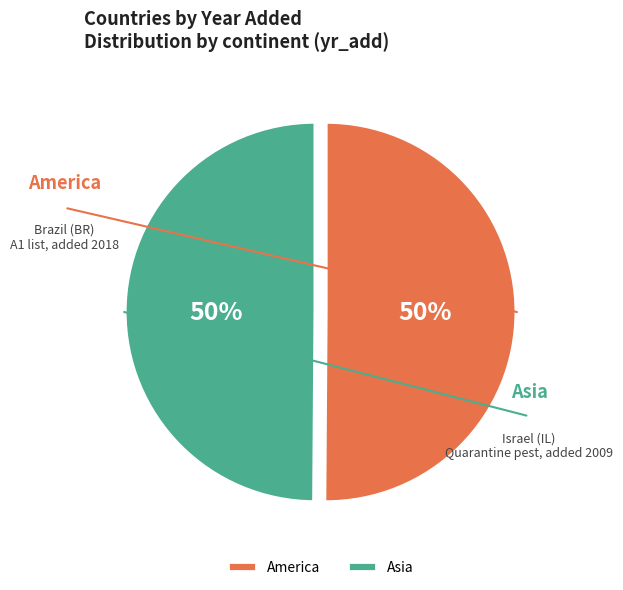

To the nearest percent, what portion does Asia represent?

50%